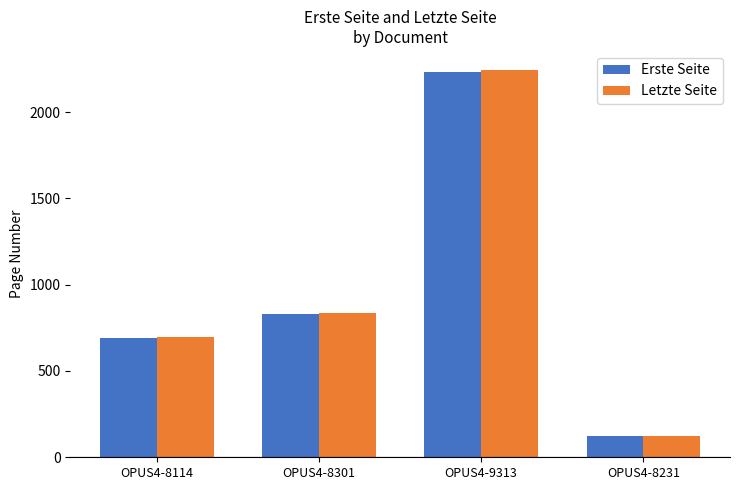

What is the spread (max minus min) of values at OPUS4-8114?

7